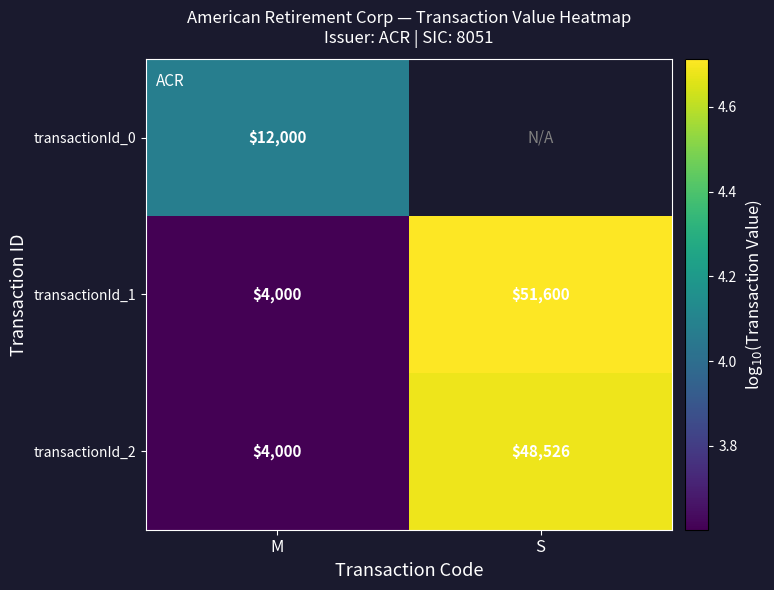

Which category has the highest value in the transactionId_2 series?

S